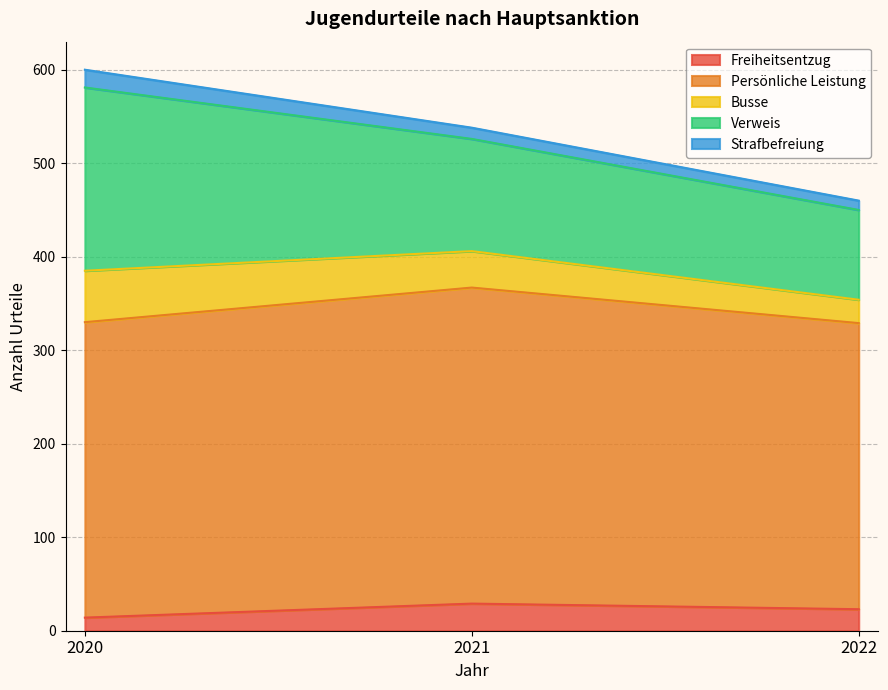

Which series has the largest total across all categories?

Persönliche Leistung